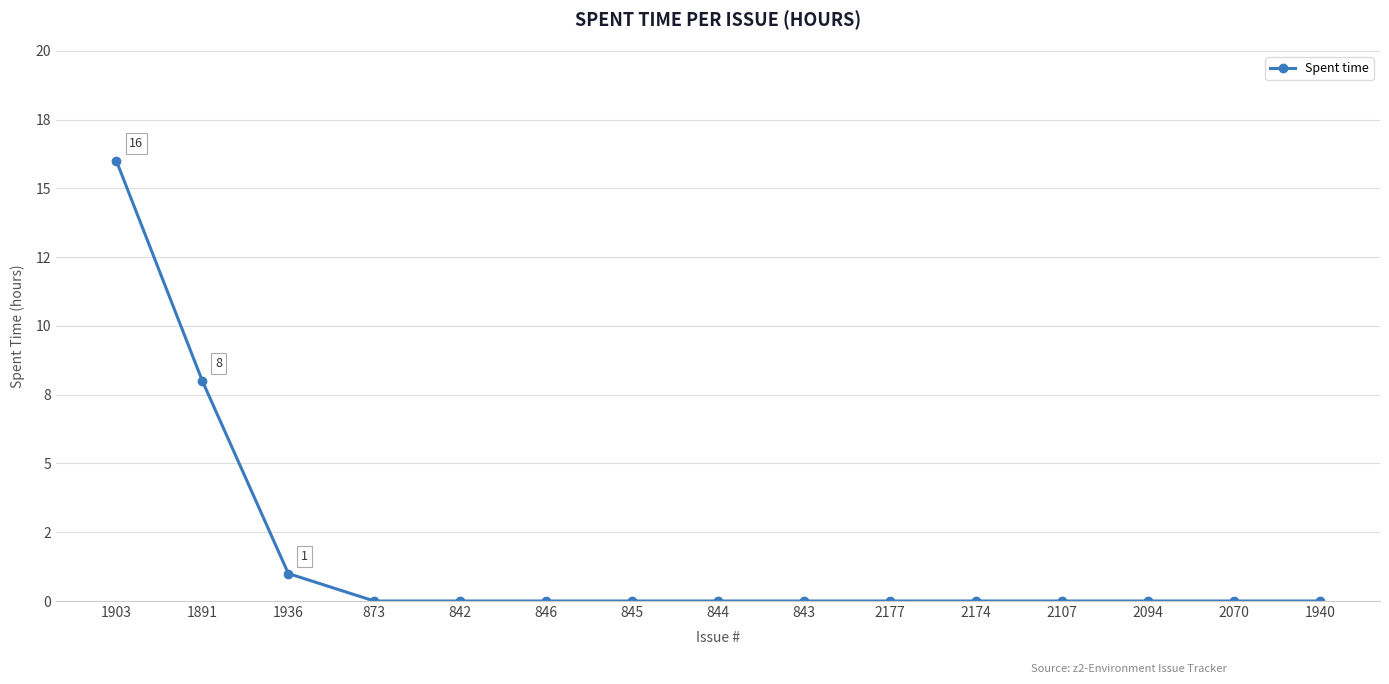

What position from the left is 2177?

10